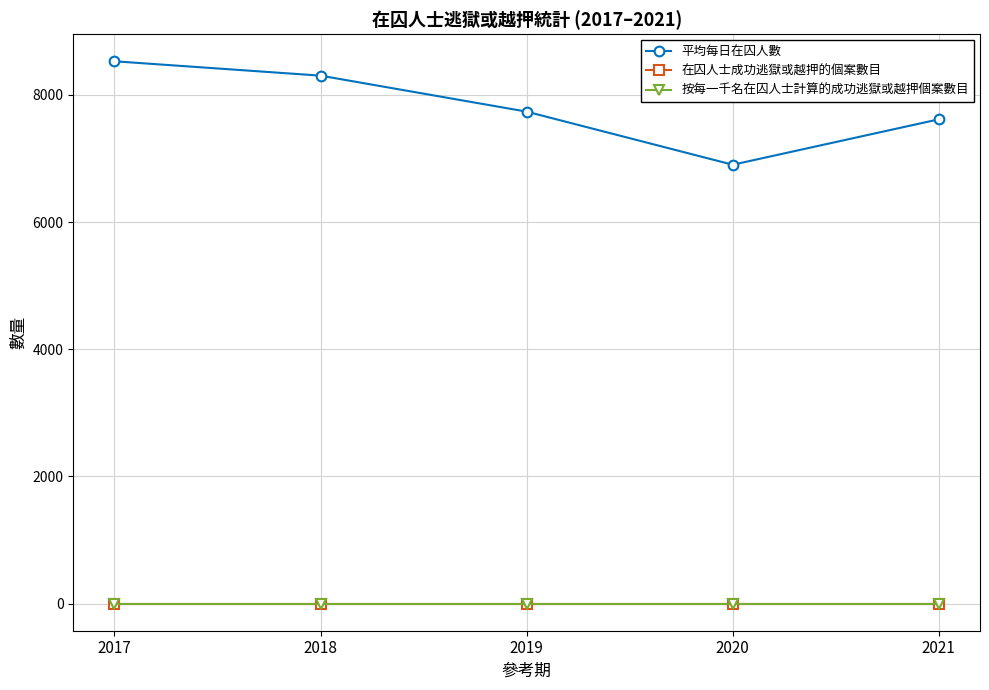

Is it true that 平均每日在囚人數 equals 6902 at 2020?

True